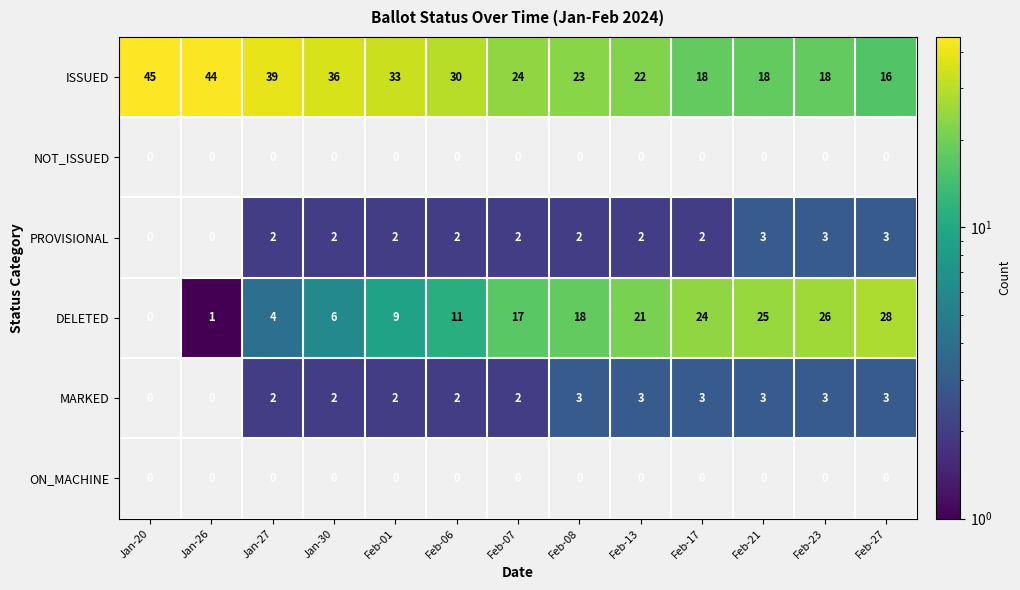

Where is ISSUED nearest to the value 30?

Feb-06